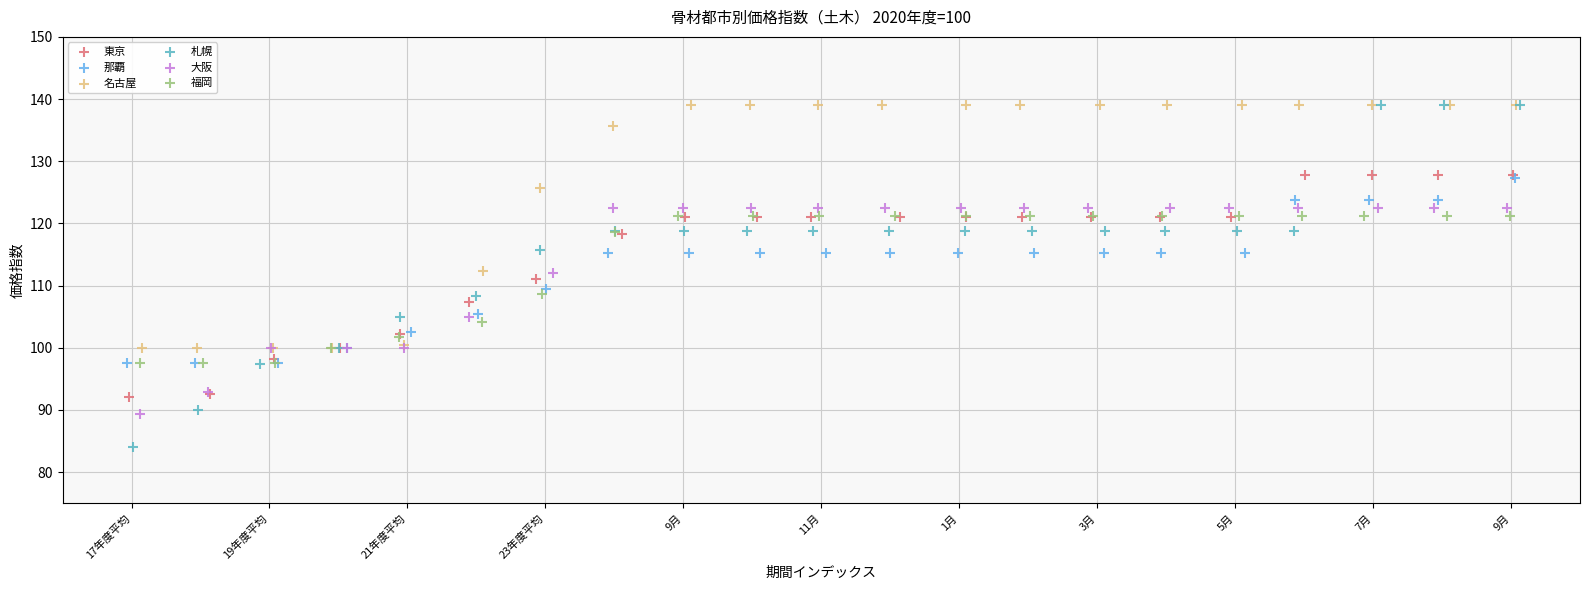

Which series has the largest Y range (max minus min)?

札幌